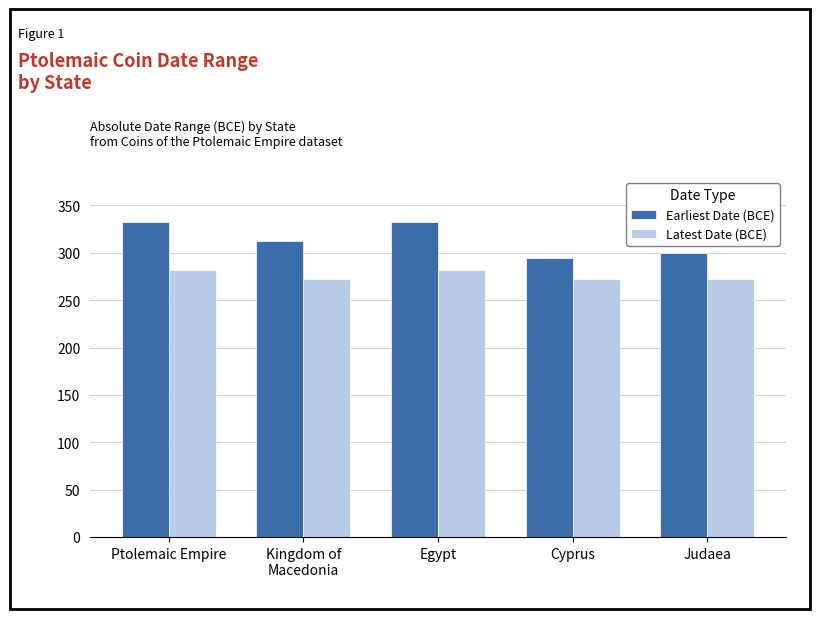

What is the minimum value for Latest Date (BCE)?

272